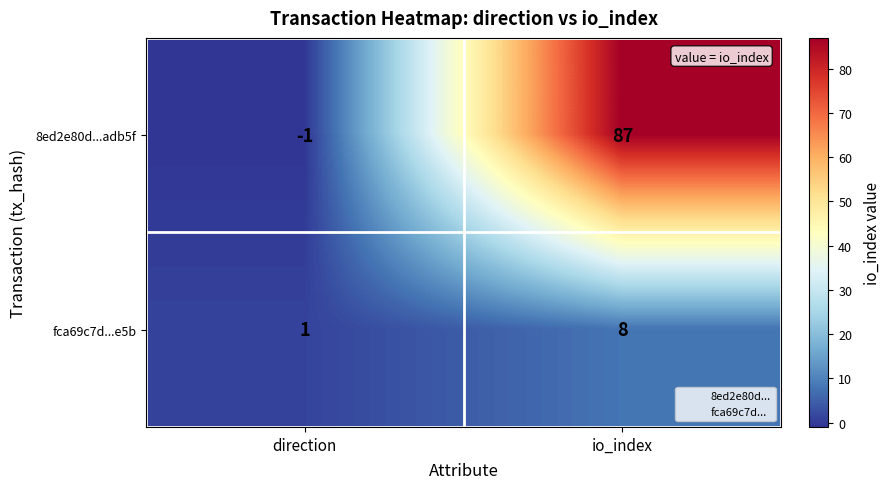

What is the sum of the 8ed2e80d...adb5f values at io_index and direction?

86